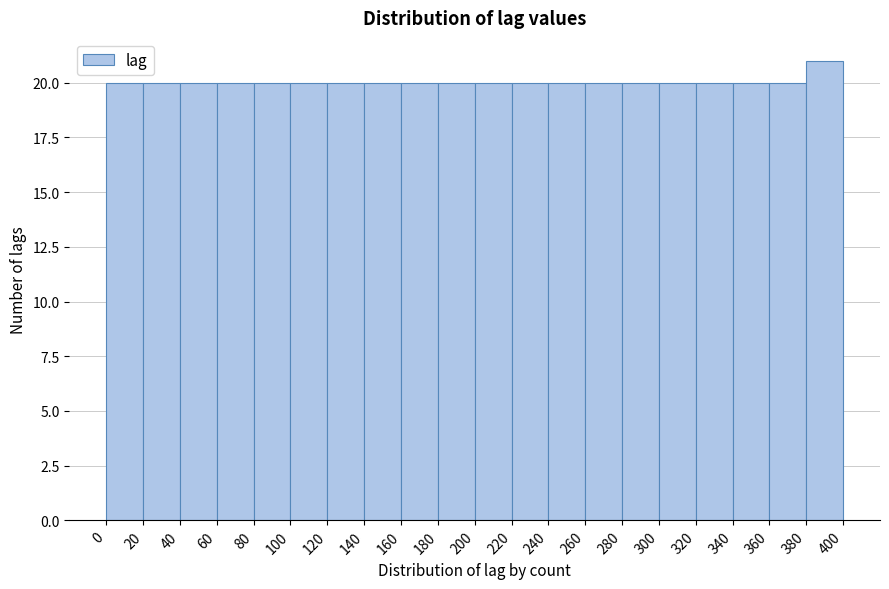

Reading left to right, transcribe this chart: for each bar, give the range it covers on the x-axis and its height. The values are not printed on the chart, so give them approximately, as read against the axis.

0 to 20: 20
20 to 40: 20
40 to 60: 20
60 to 80: 20
80 to 100: 20
100 to 120: 20
120 to 140: 20
140 to 160: 20
160 to 180: 20
180 to 200: 20
200 to 220: 20
220 to 240: 20
240 to 260: 20
260 to 280: 20
280 to 300: 20
300 to 320: 20
320 to 340: 20
340 to 360: 20
360 to 380: 20
380 to 400: 21